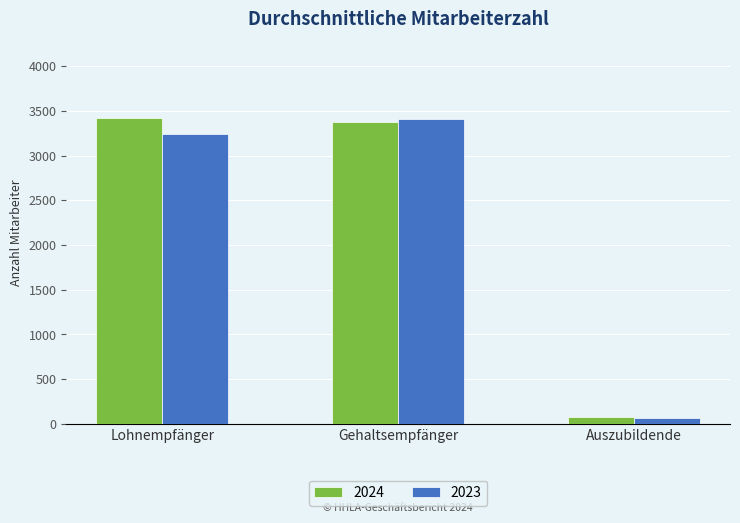

What is the spread (max minus min) of values at Gehaltsempfänger?

32